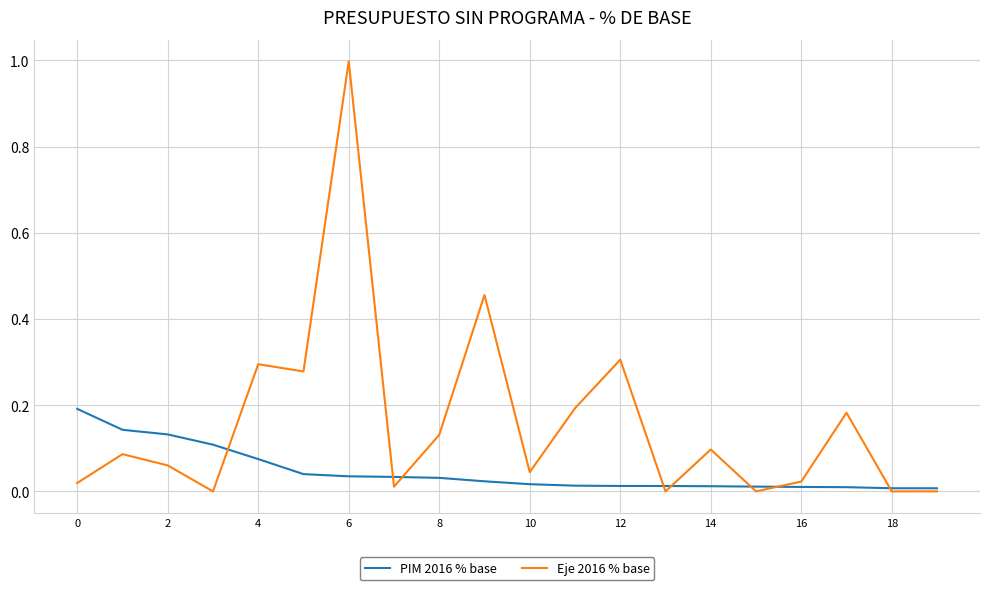

Which series has the largest total across all categories?

Eje 2016 % base